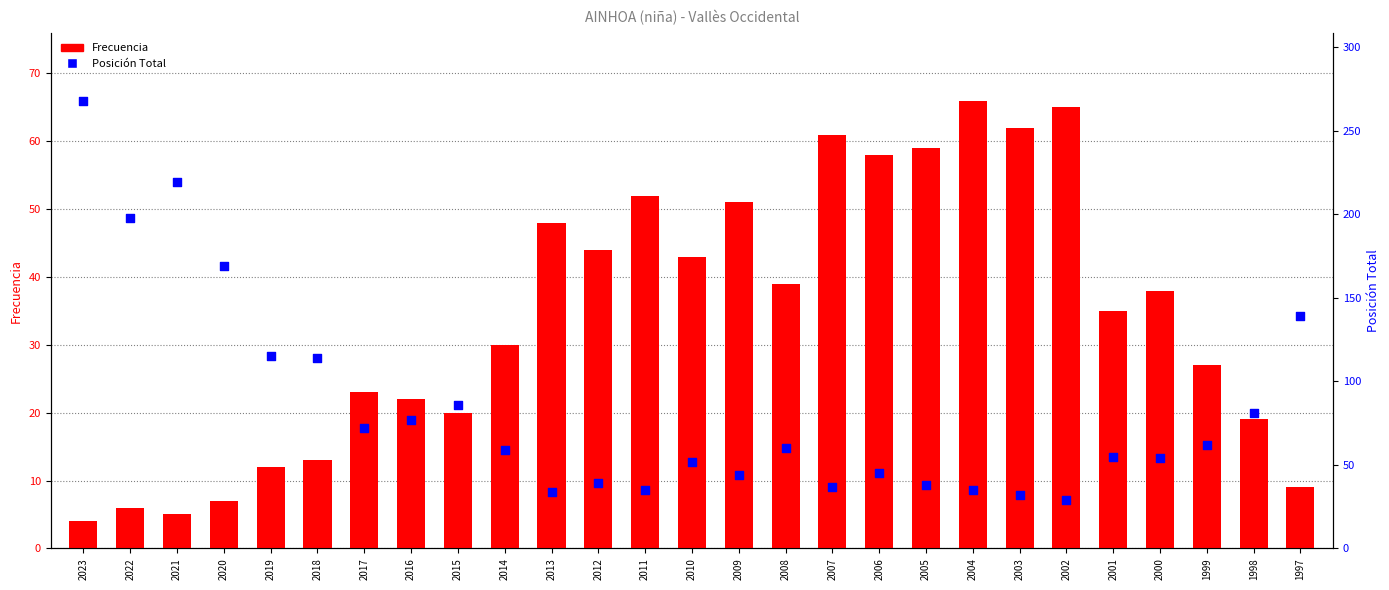

What is the total value across all series at 1997?

148